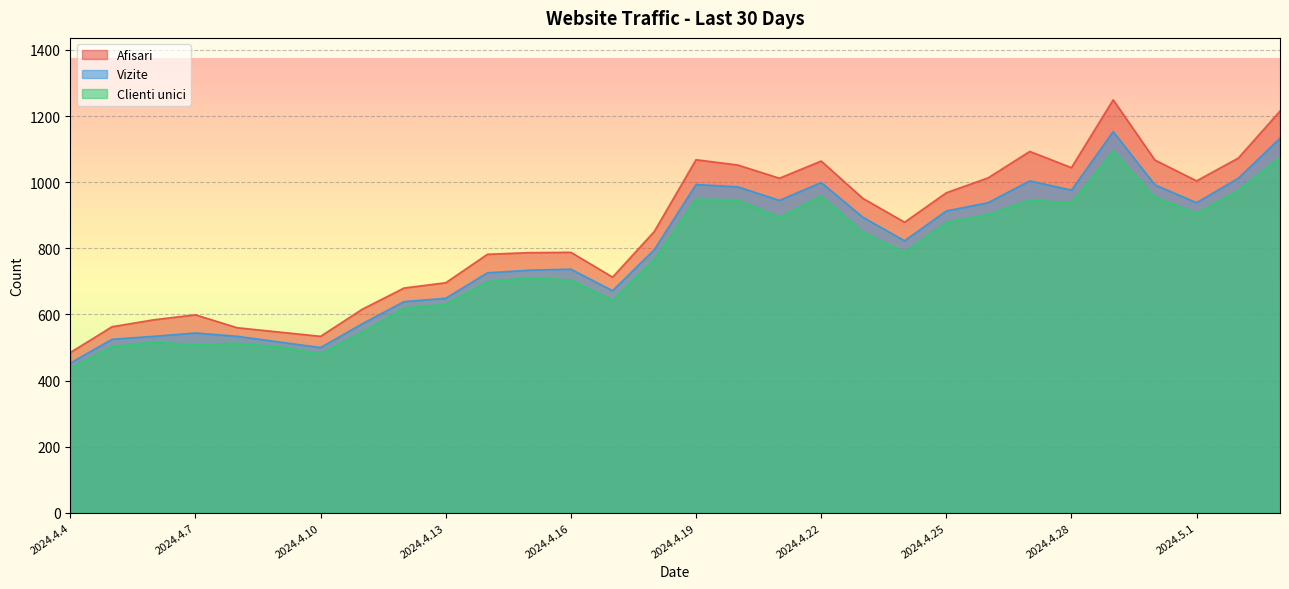

The value of Afisari at 2024.4.20 is 314. True or false?

False